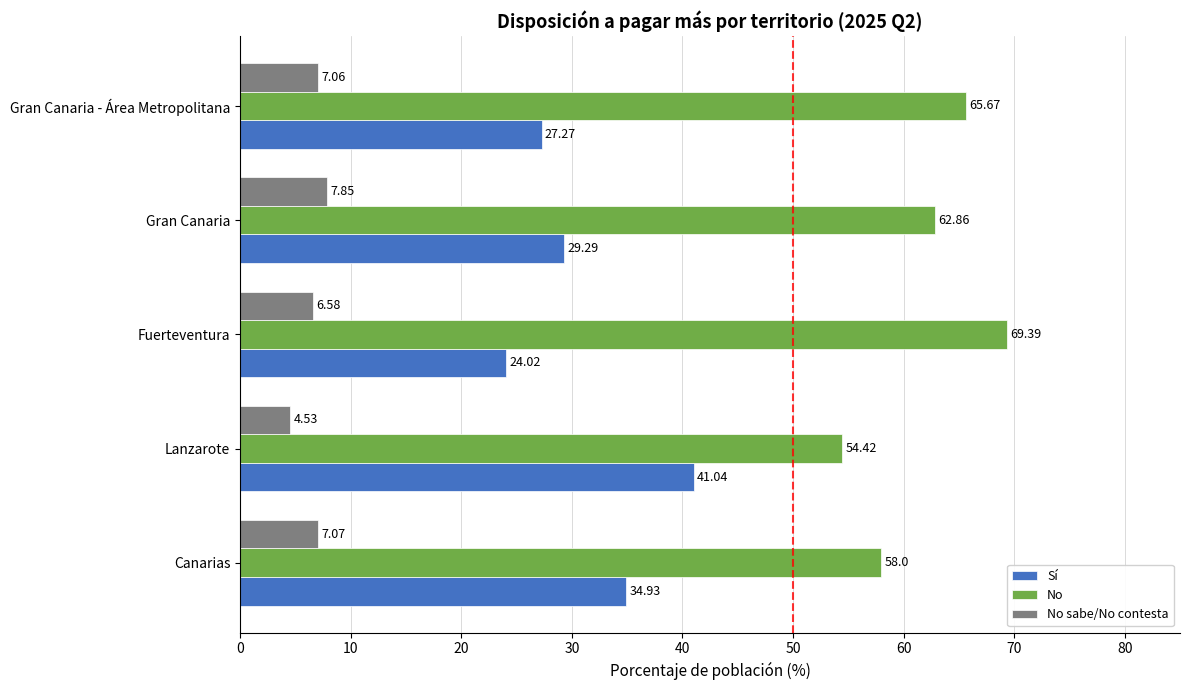

At which label is No sabe/No contesta closest to 6?

Fuerteventura